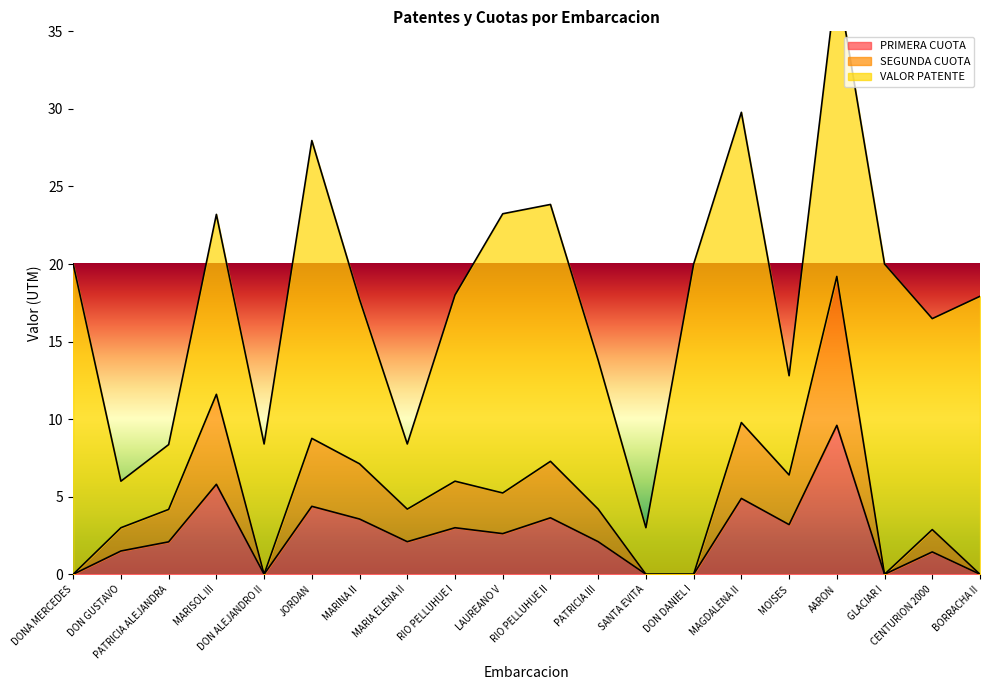

At which label does PRIMERA CUOTA first exceed 2?

PATRICIA ALEJANDRA